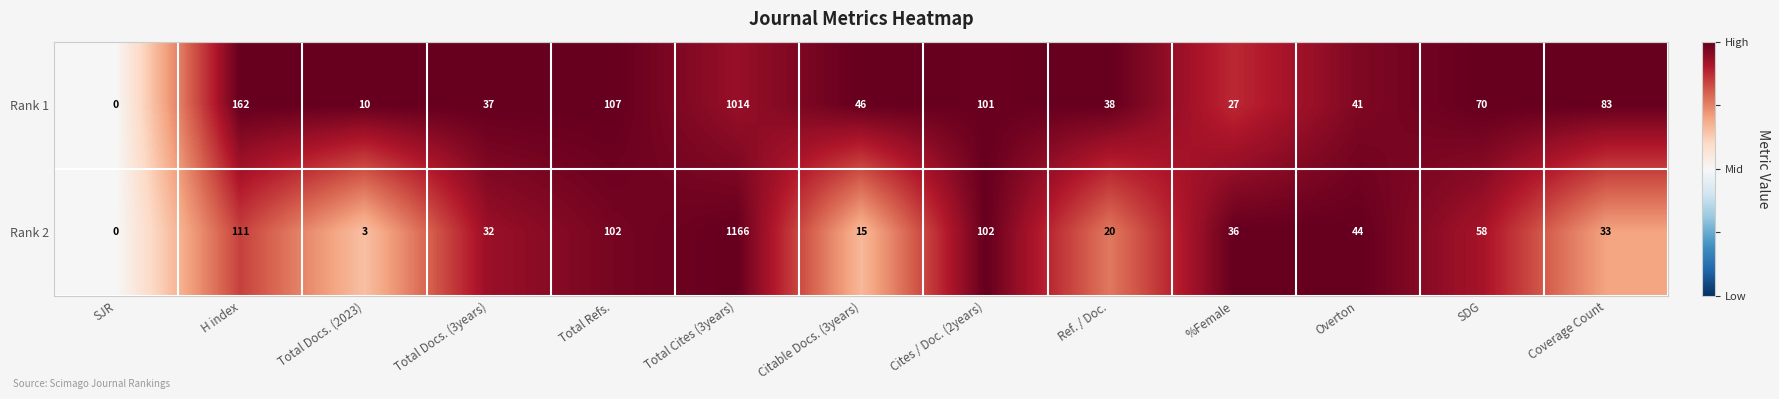

What is the sum of the Rank 1 values at Total Docs. (2023) and Total Cites (3years)?

1024